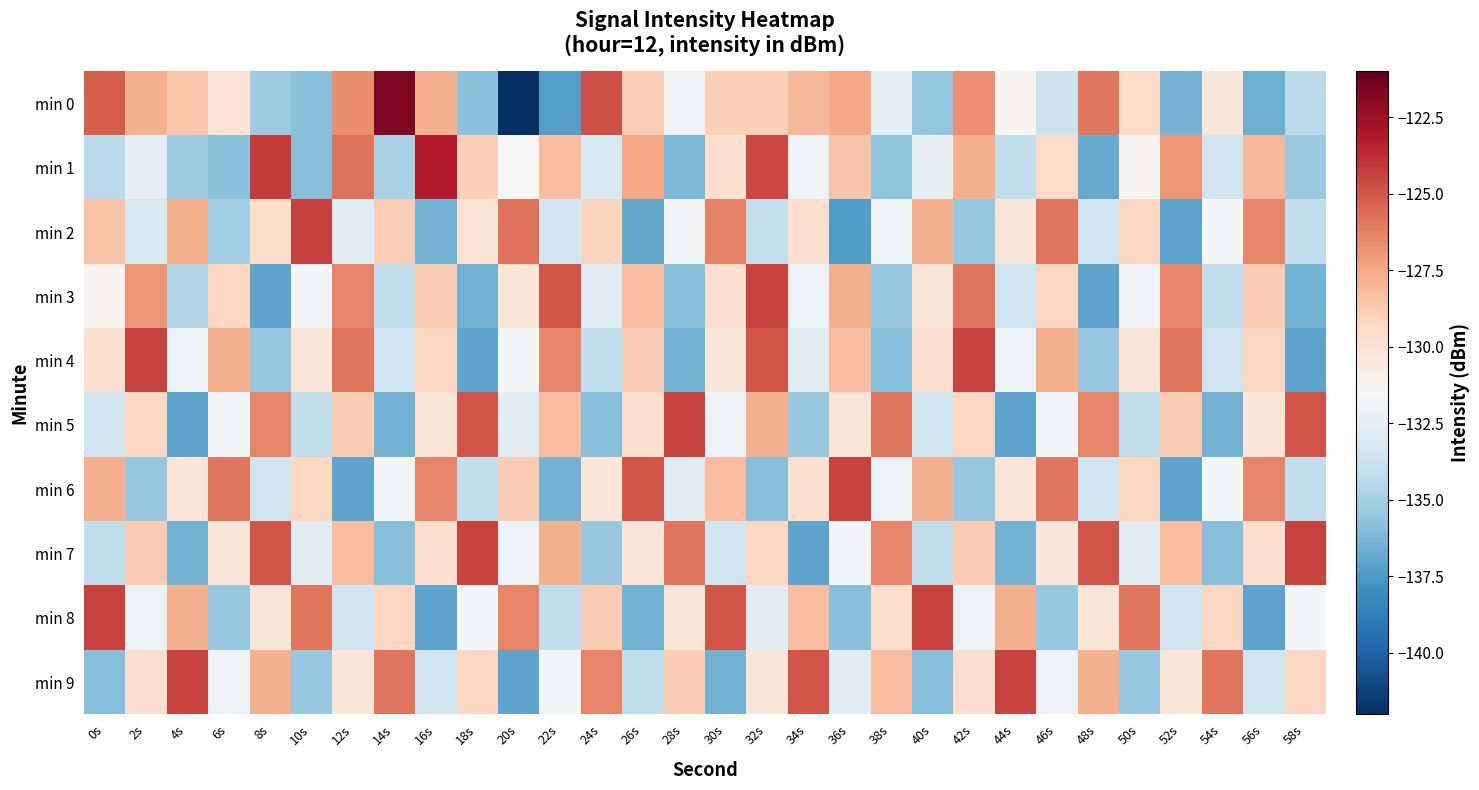

What is the difference between the highest and lowest values at 36s?

13.0